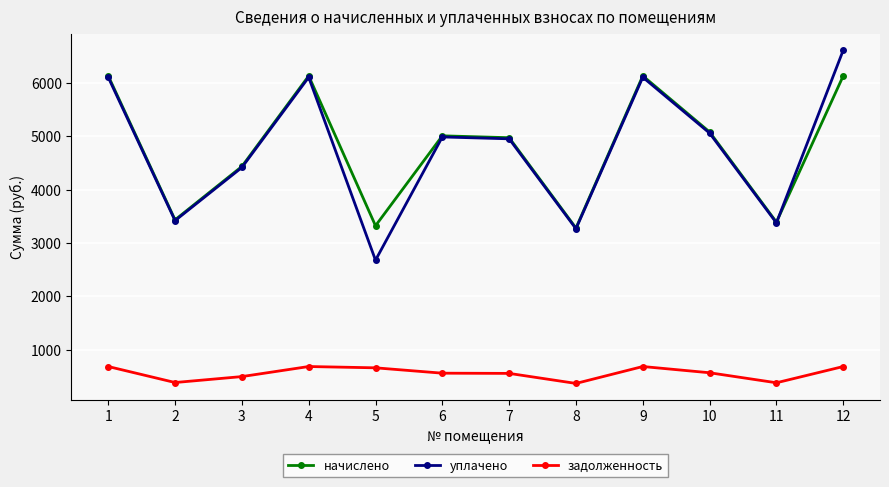

True or false: уплачено and задолженность intersect in this chart.

False